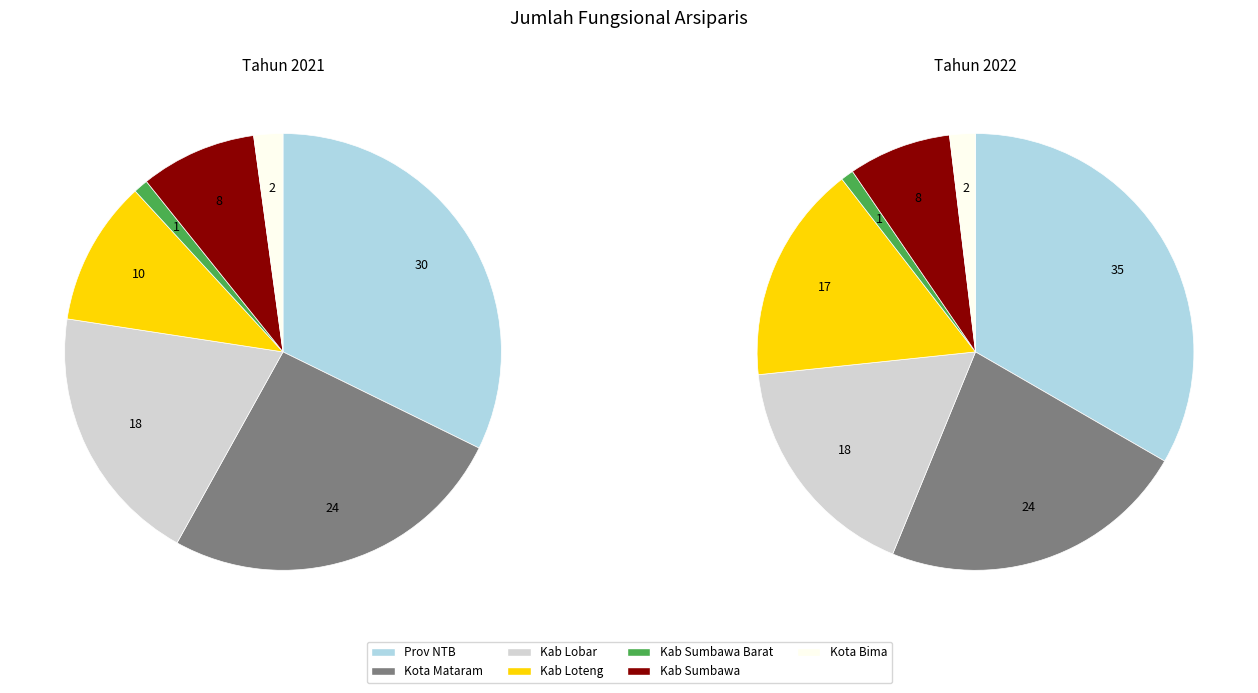

To the nearest percent, what is the difference between the largest and smallest slice percentages?

31%